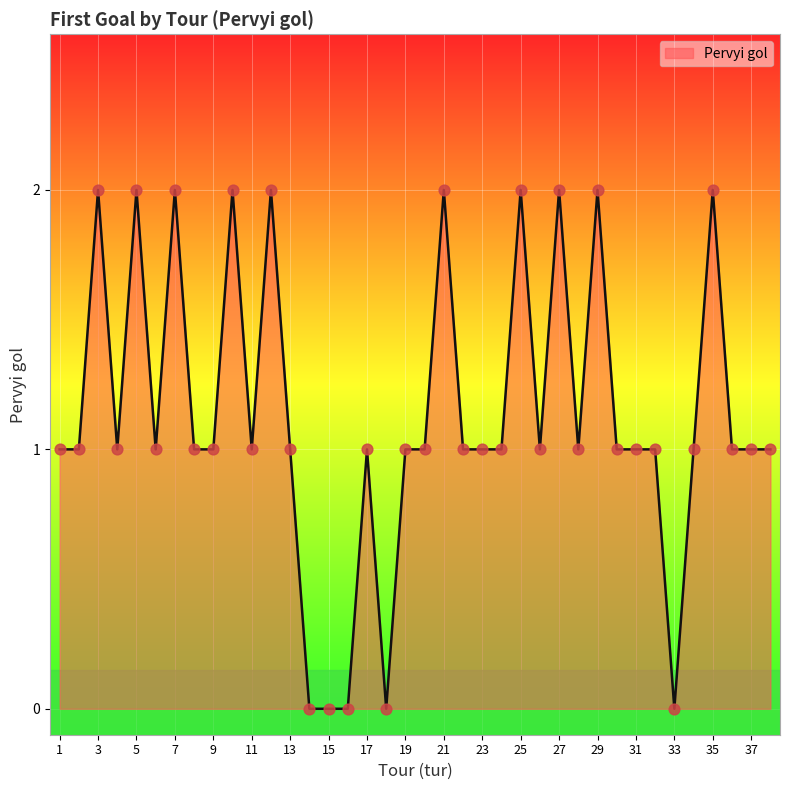

Is this an area chart (filled region under the line)?

Yes